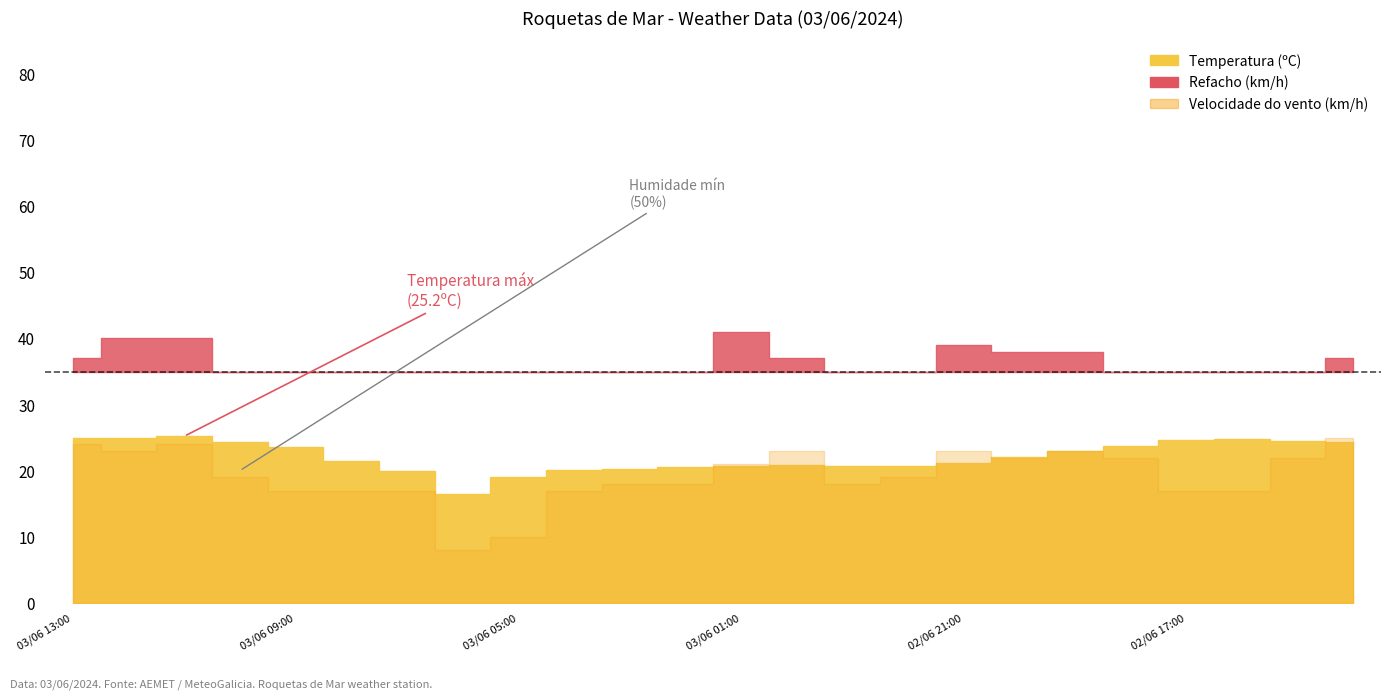

What is the label of the 7th point from the left?

03/06 07:00